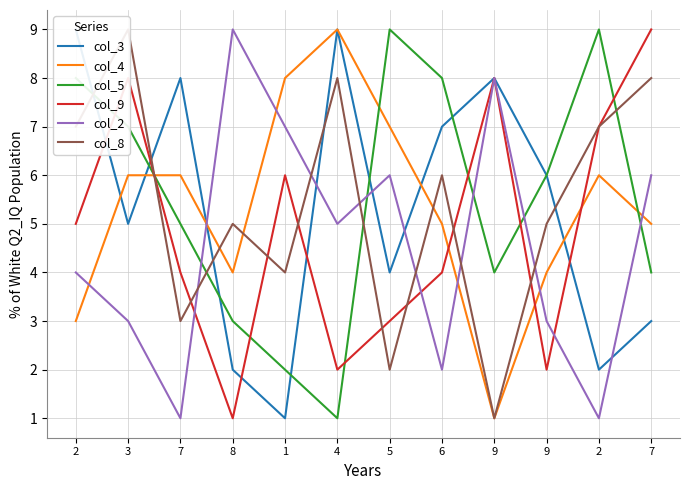

How many lines are shown in the chart?

6